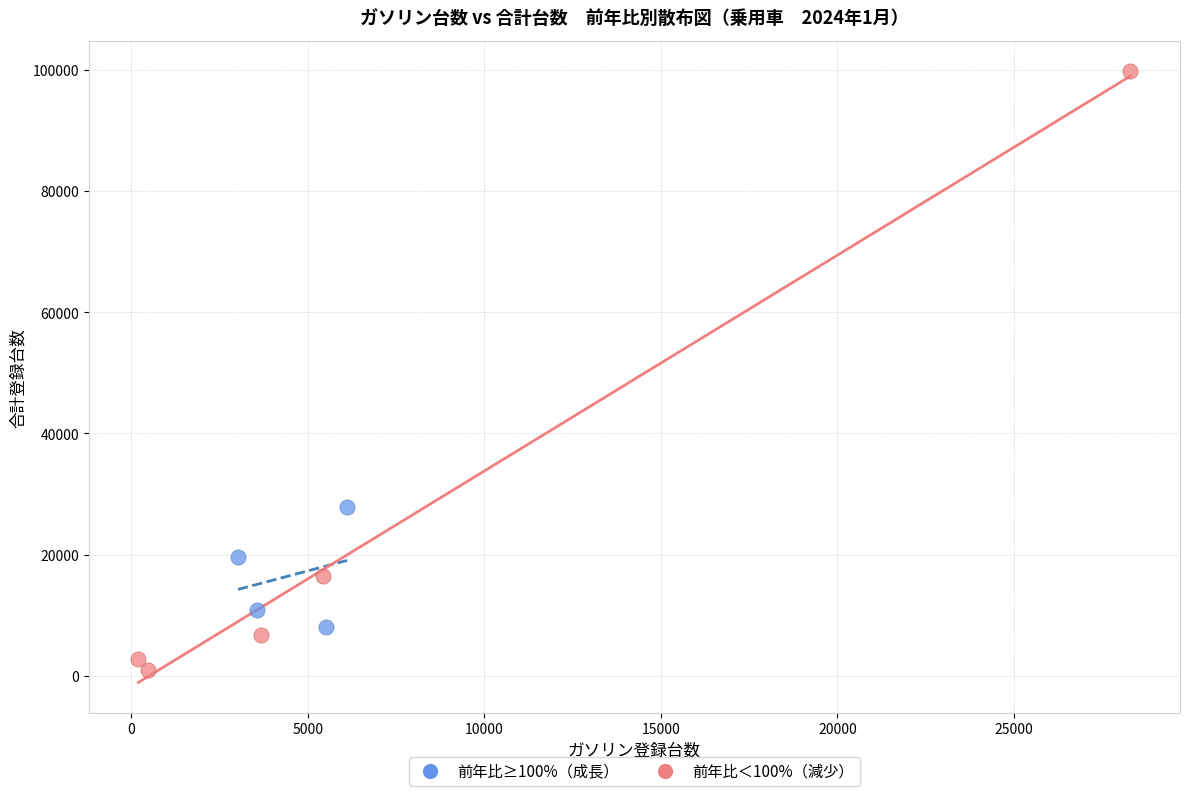

Which series contains the lowest Y value?

前年比＜100%（減少）